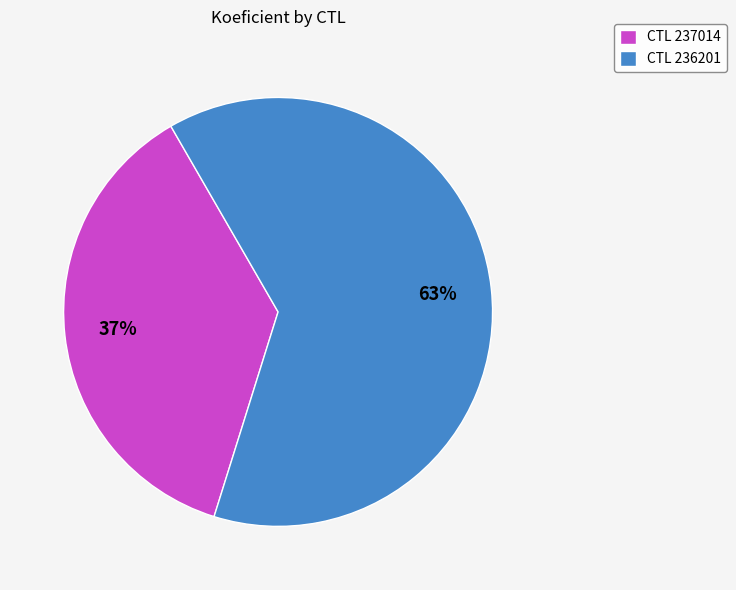

True or false: CTL 237014 accounts for 30% of the total.

False